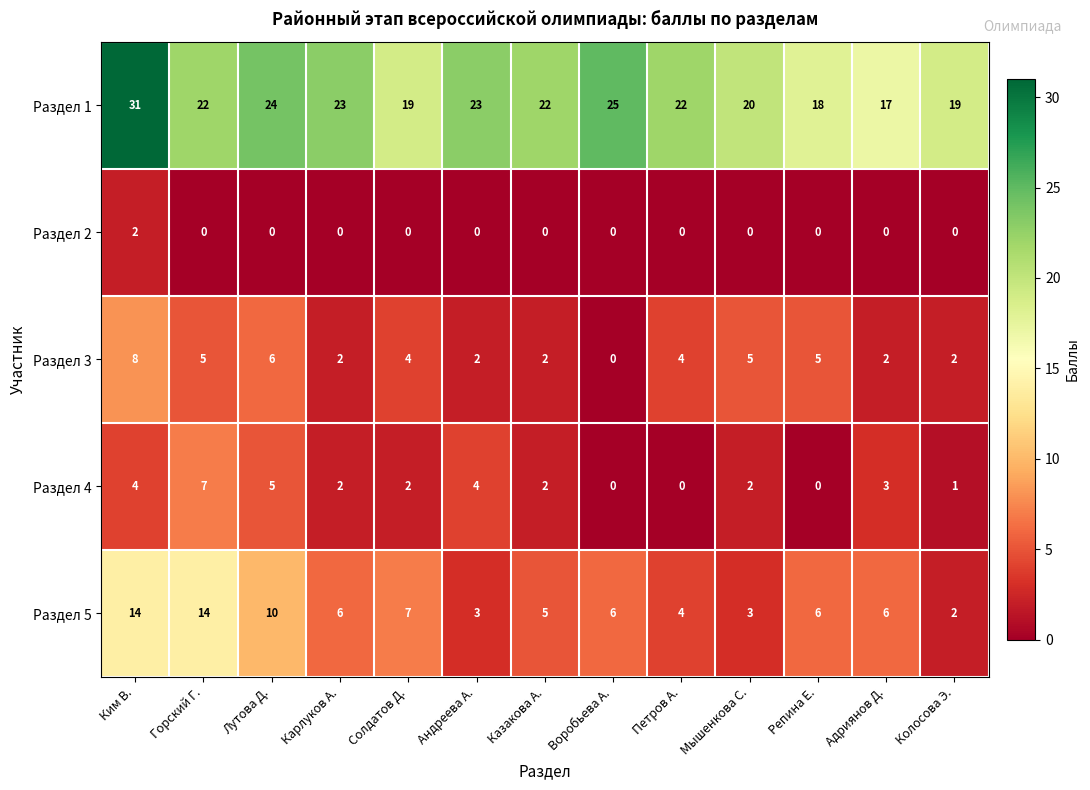

How many categories are shown in the chart?

13